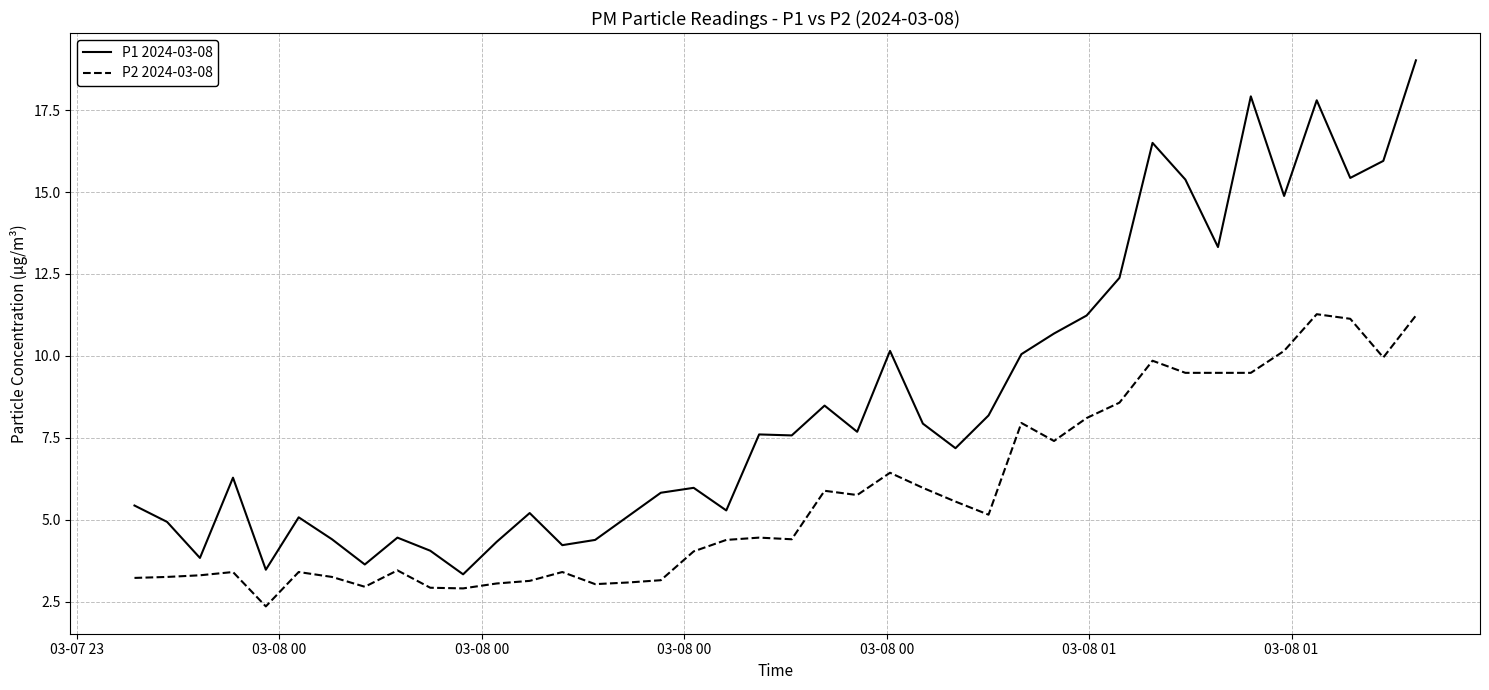

At how many categories does at least one series exceed 15?

7